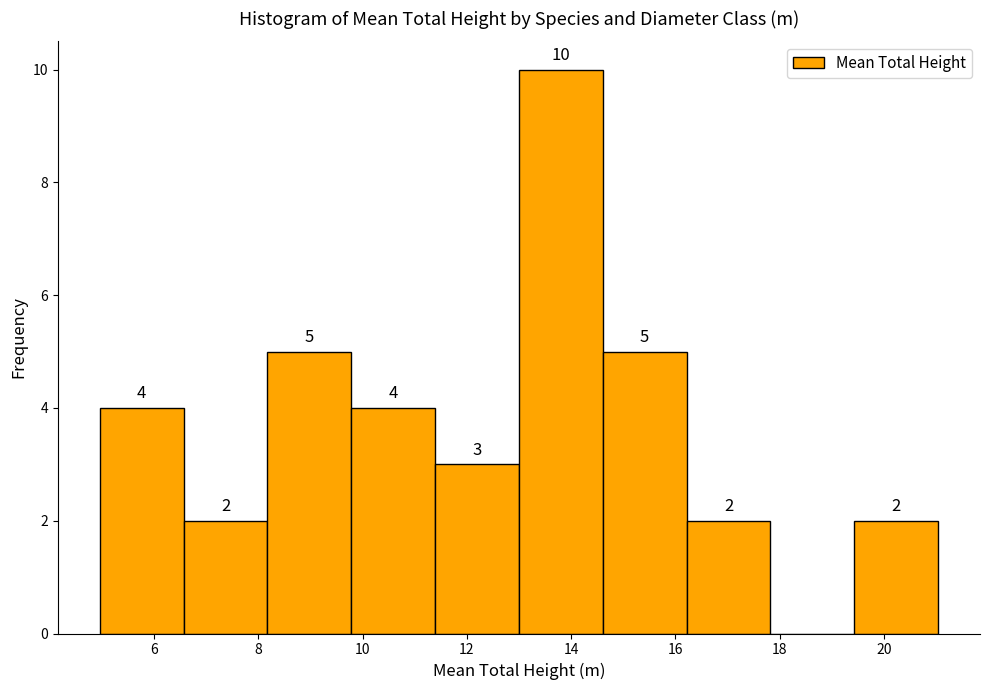

Over which range of the x-axis is the bar tallest?

13.0 to 14.6